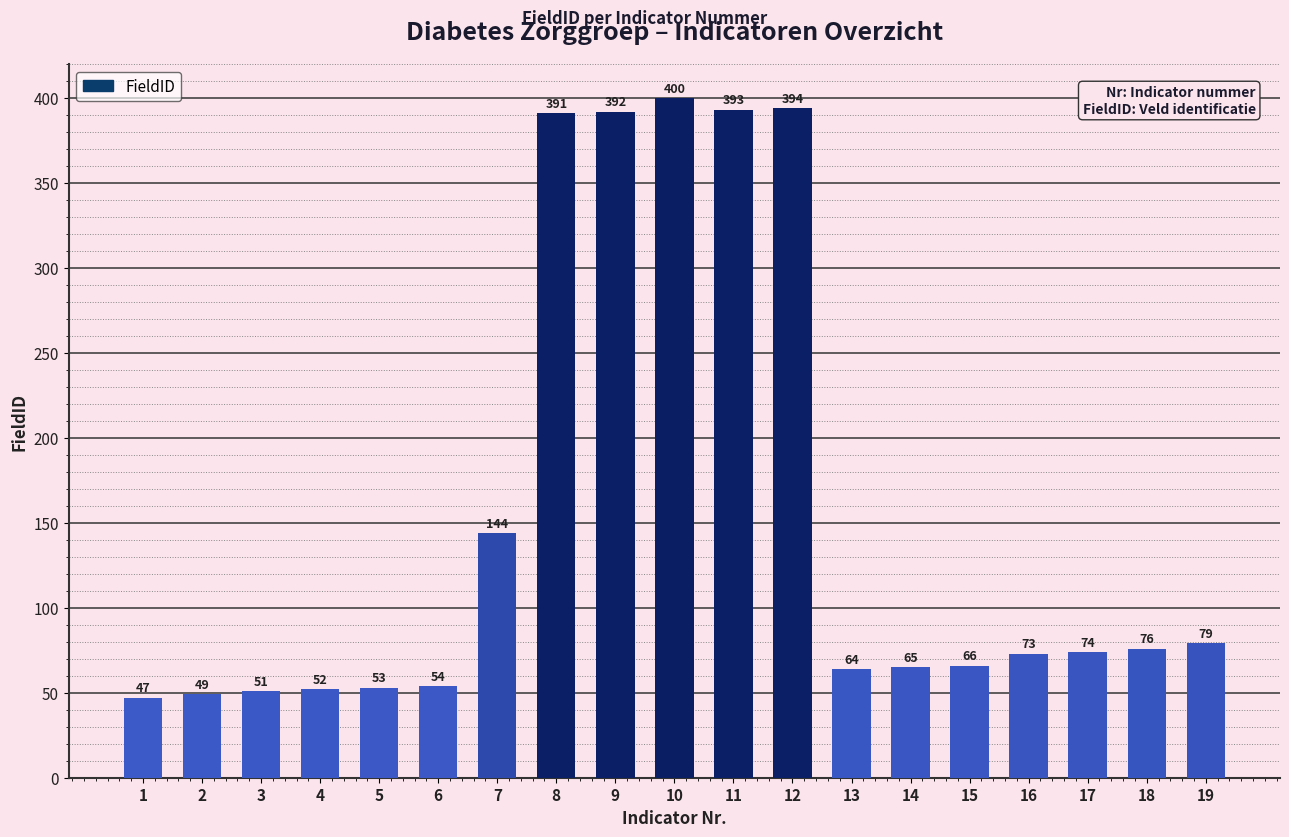

Reading right to left, list all the values displayed in this chart.

19=79	18=76	17=74	16=73	15=66	14=65	13=64	12=394	11=393	10=400	9=392	8=391	7=144	6=54	5=53	4=52	3=51	2=49	1=47